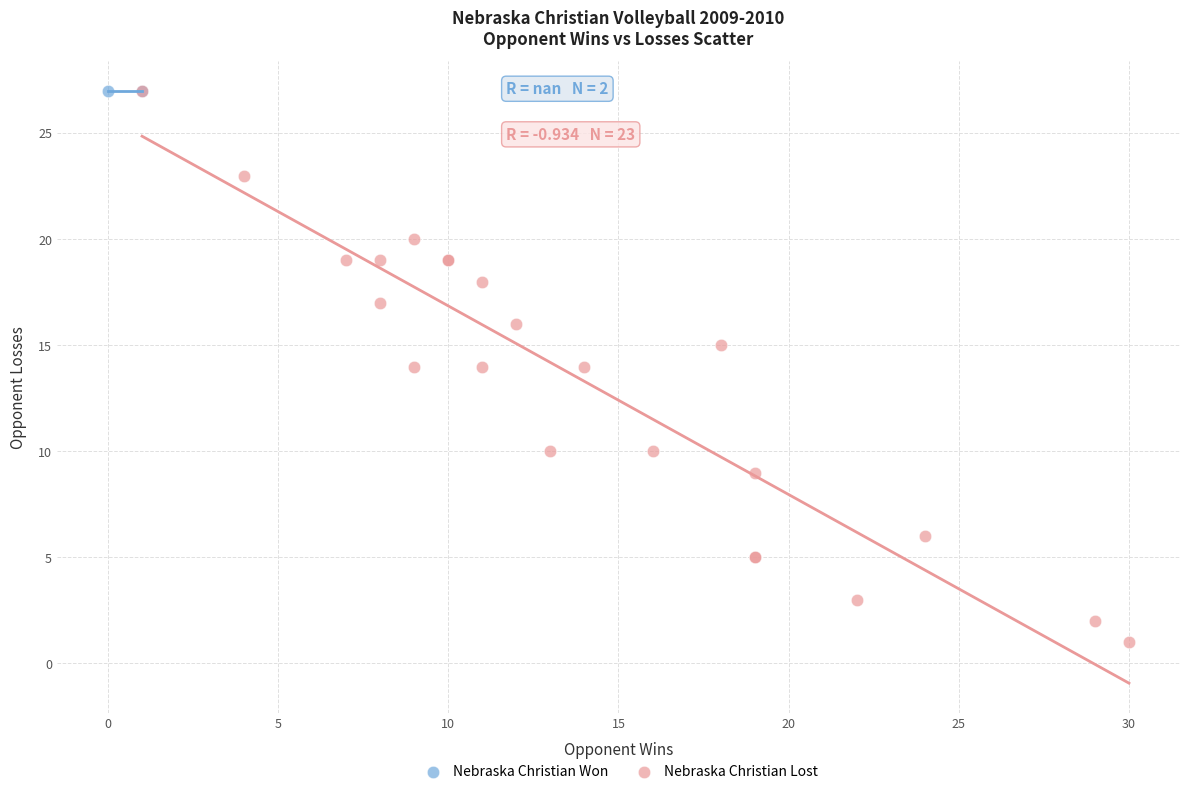

What are all the series names shown in the legend?

Nebraska Christian Won, Nebraska Christian Lost